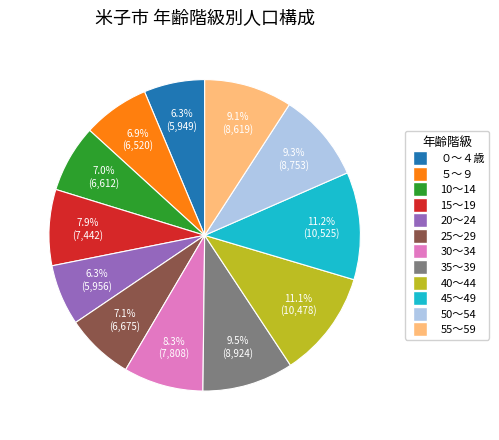

To the nearest percent, what percentage of the pie is 15～19?

8%